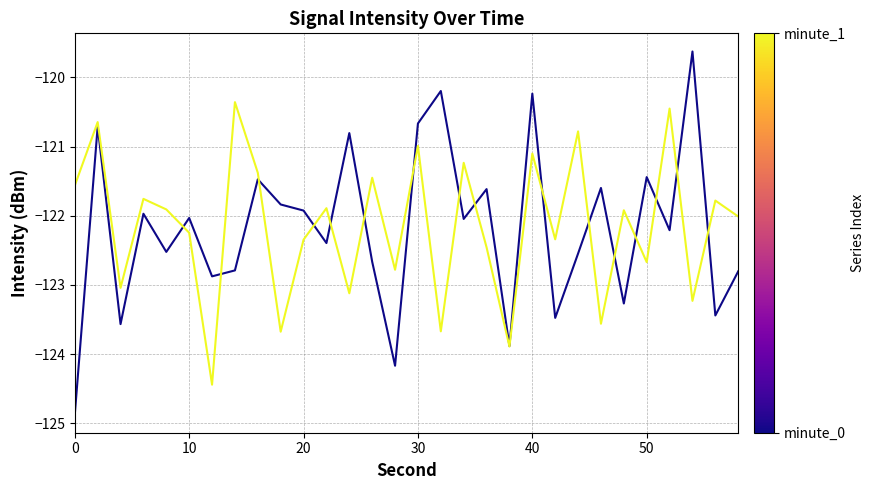

What is the maximum value shown in the chart?

-119.6